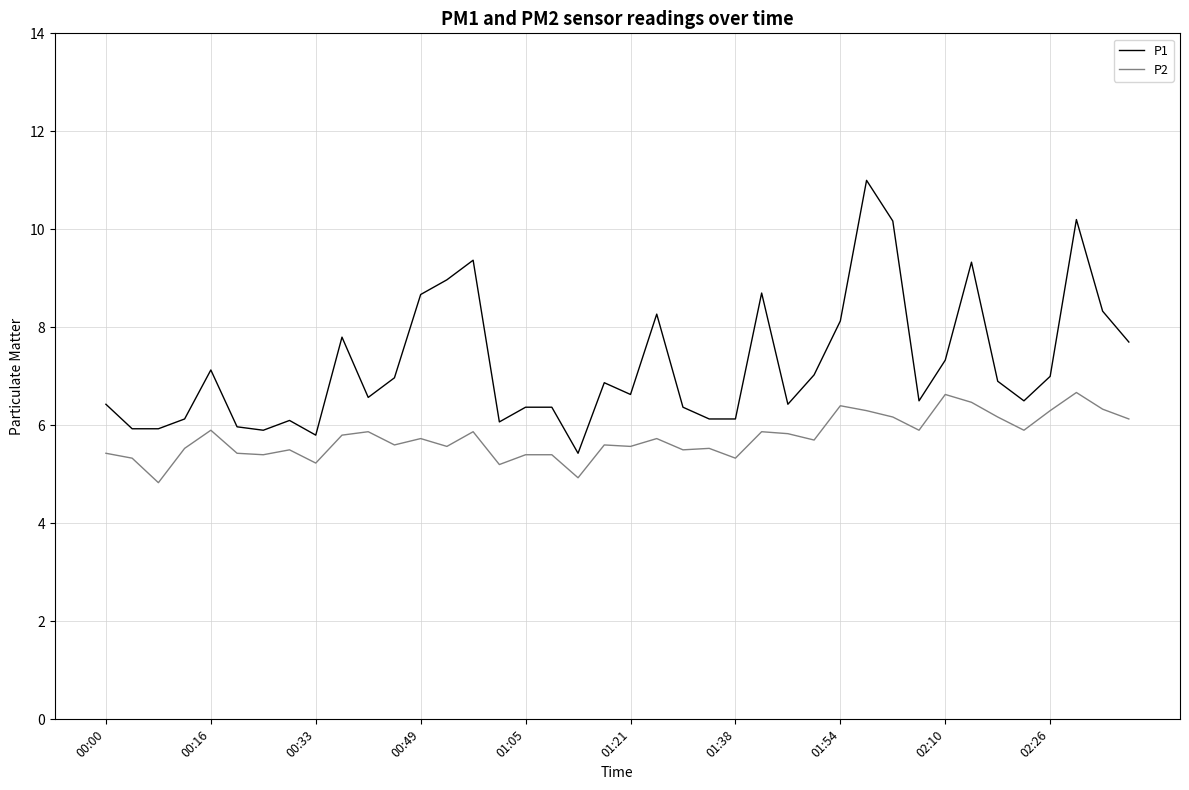

What is the lowest value of the P1 series?

5.4